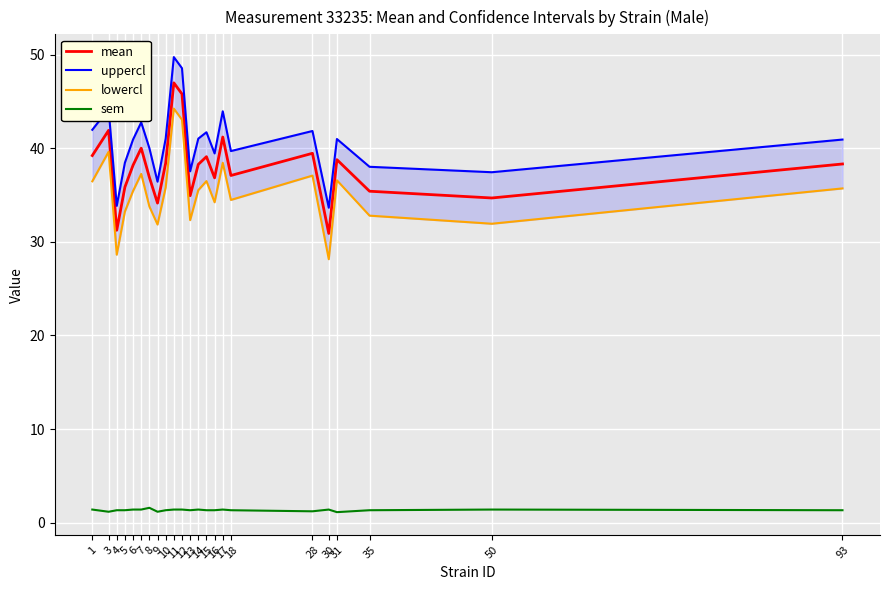

Reading left to right, list all the values displayed in this chart.

mean: 1=39.2	3=41.9	4=31.2	5=35.8	6=38.2	7=40.0	8=36.9	9=34.1	10=38.4	11=47.0	12=45.8	13=34.9	14=38.3	15=39.1	16=36.8	17=41.2	18=37.1	28=39.5	30=30.9	31=38.8	35=35.4	50=34.7	93=38.3
uppercl: 1=42.0	3=44.2	4=33.8	5=38.4	6=40.9	7=42.8	8=40.0	9=36.4	10=41.0	11=49.7	12=48.5	13=37.5	14=41.0	15=41.7	16=39.4	17=43.9	18=39.7	28=41.8	30=33.6	31=41.0	35=38.0	50=37.4	93=40.9
lowercl: 1=36.5	3=39.6	4=28.6	5=33.2	6=35.4	7=37.2	8=33.8	9=31.8	10=35.8	11=44.2	12=43.0	13=32.3	14=35.5	15=36.5	16=34.2	17=38.4	18=34.5	28=37.1	30=28.1	31=36.6	35=32.8	50=31.9	93=35.7
sem: 1=1.4	3=1.2	4=1.3	5=1.3	6=1.4	7=1.4	8=1.6	9=1.2	10=1.3	11=1.4	12=1.4	13=1.3	14=1.4	15=1.3	16=1.3	17=1.4	18=1.3	28=1.2	30=1.4	31=1.1	35=1.3	50=1.4	93=1.3